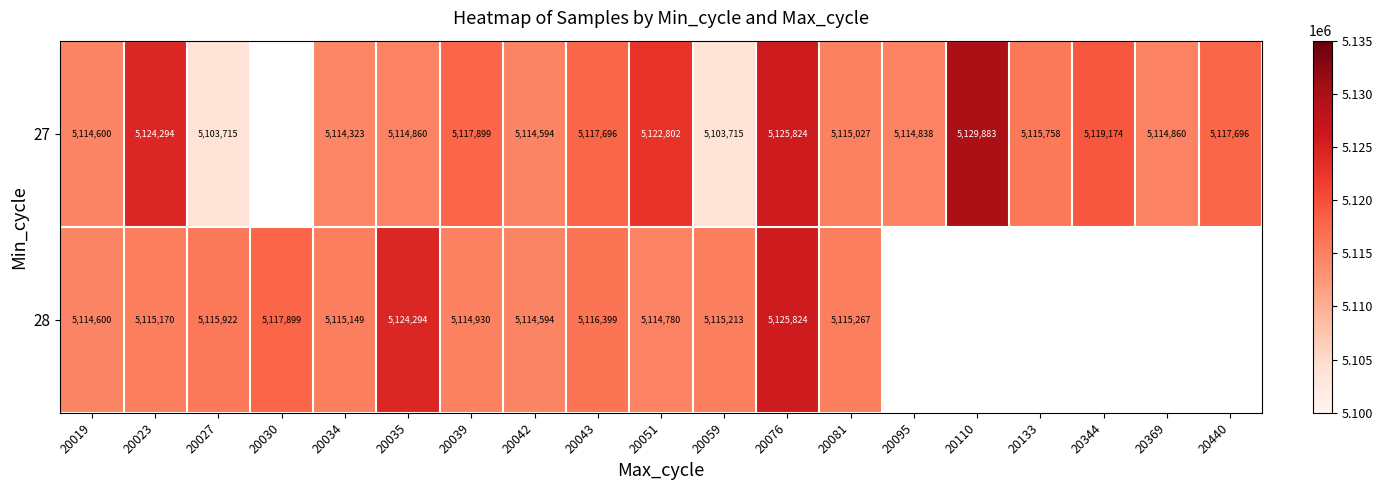

The 27 series shows 1486346 at 20034. True or false?

False